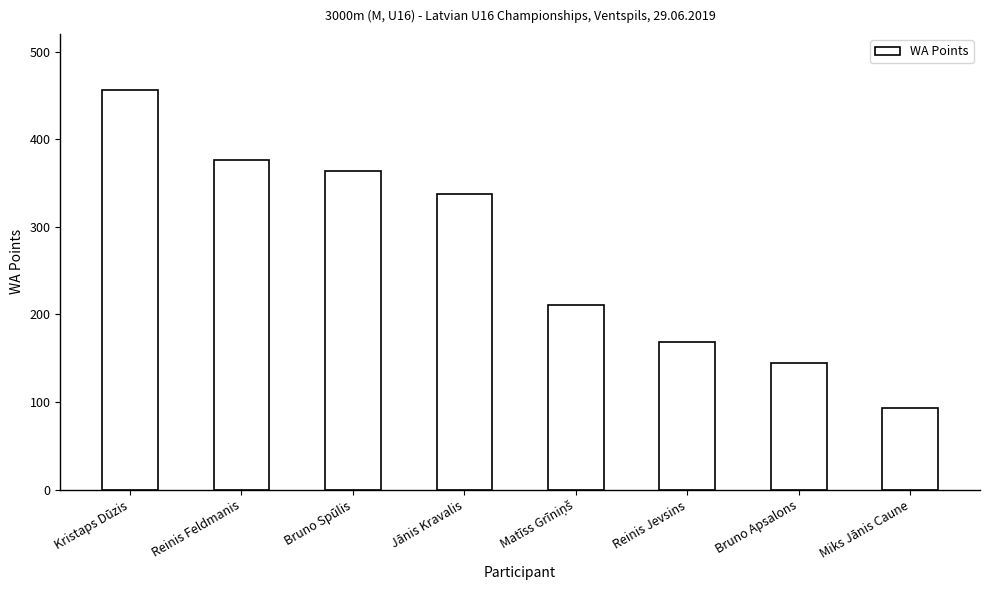

The chart shows a value of 168 at Reinis Jevsins. True or false?

True